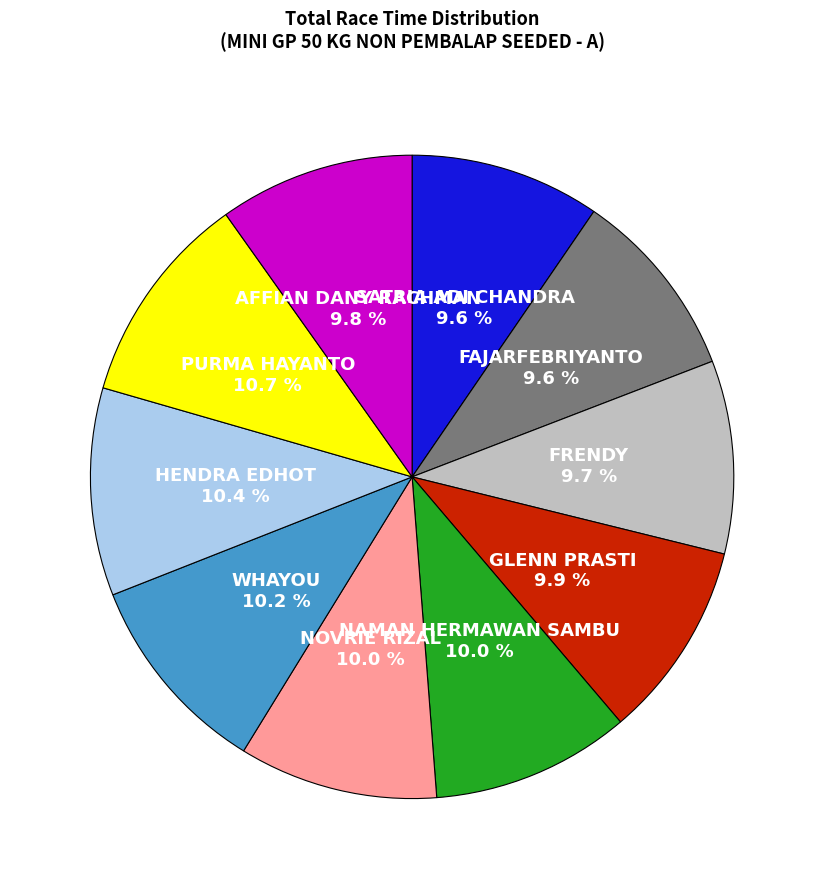

How many segments does this pie chart have?

10